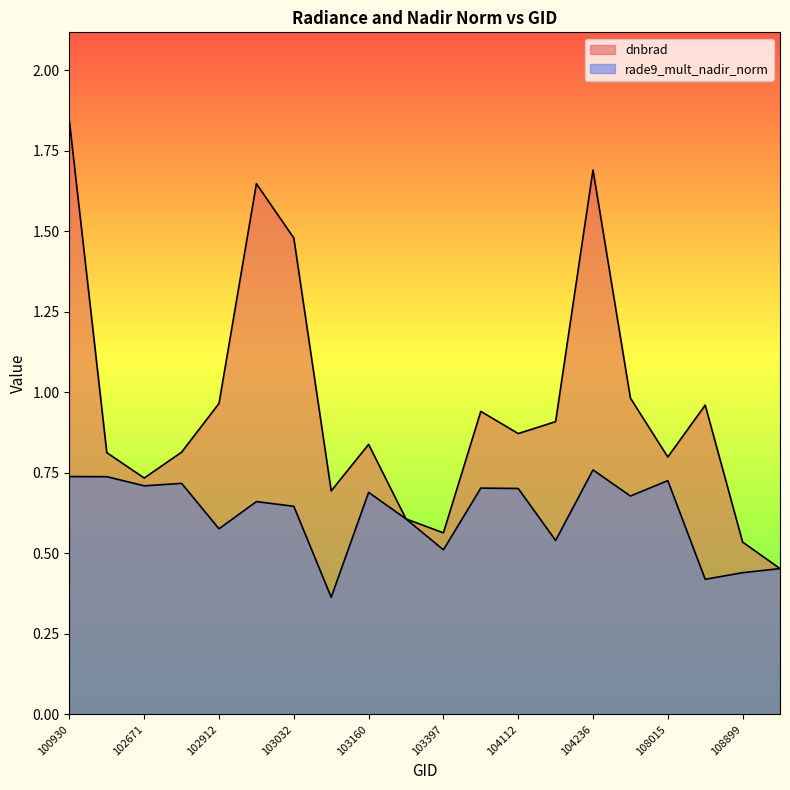

Reading right to left, extract all data points from this chart.

dnbrad: 0.5	0.5	1.0	0.8	1.0	1.7	0.9	0.9	0.9	0.6	0.6	0.8	0.7	1.5	1.6	1.0	0.8	0.7	0.8	1.8
rade9_mult_nadir_norm: 0.5	0.4	0.4	0.7	0.7	0.8	0.5	0.7	0.7	0.5	0.6	0.7	0.4	0.6	0.7	0.6	0.7	0.7	0.7	0.7